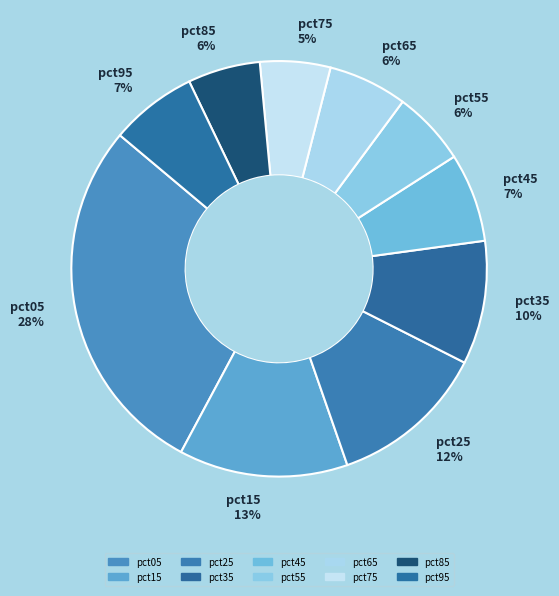

Count the number of slices in the pie.

10